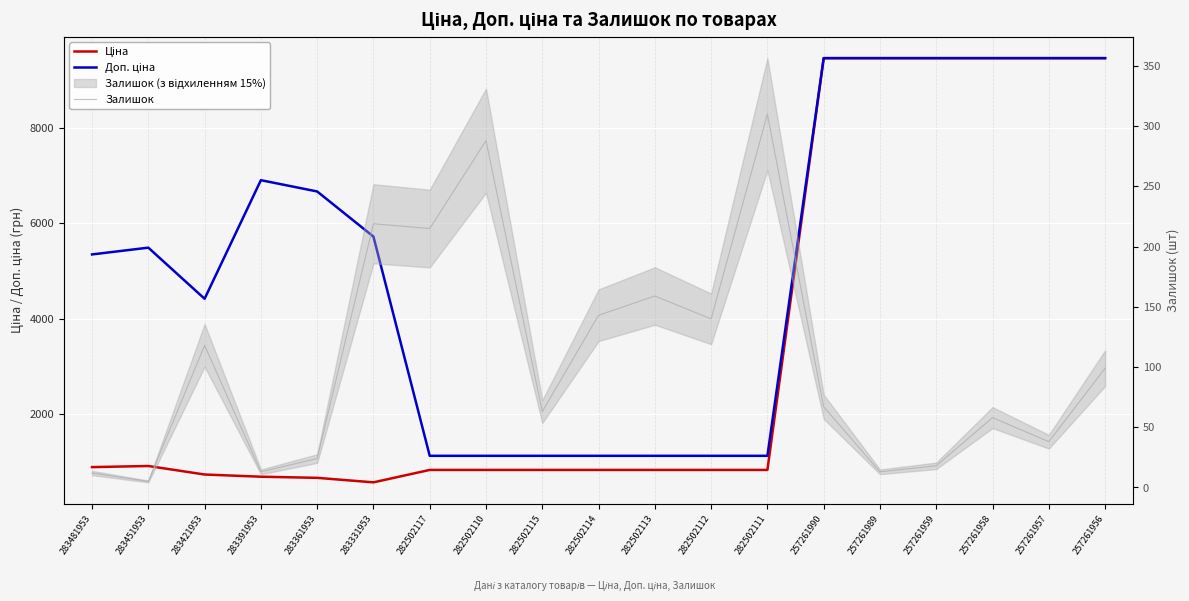

True or false: Доп. ціна has a value of 781.4 at 282502112.

False